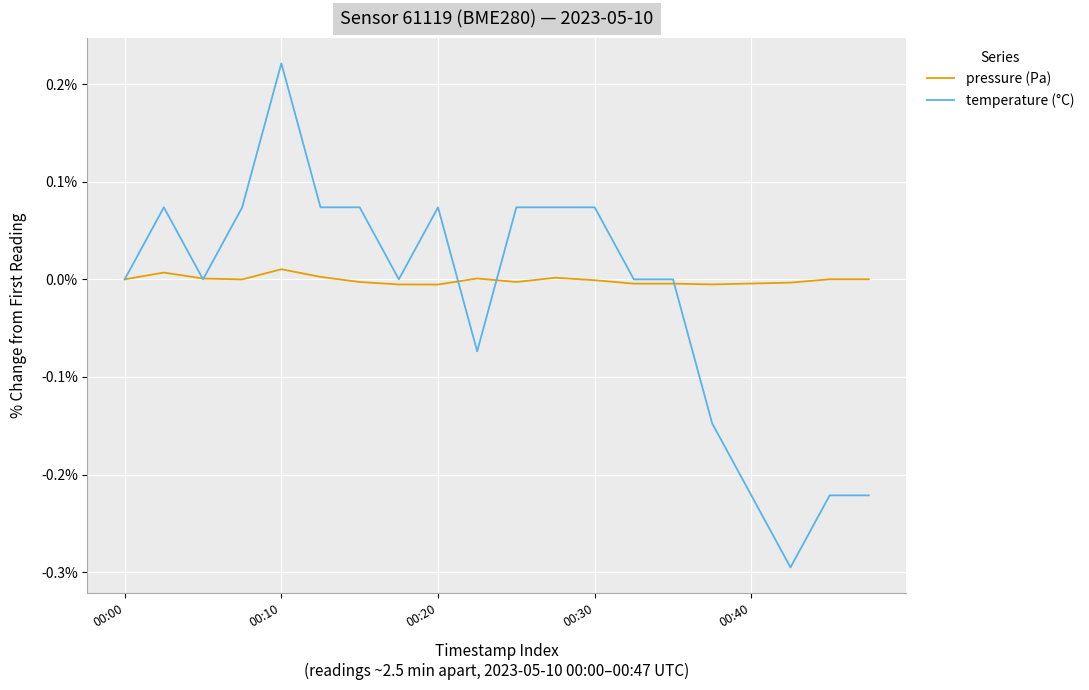

Which series has the widest spread of values?

temperature (°C)